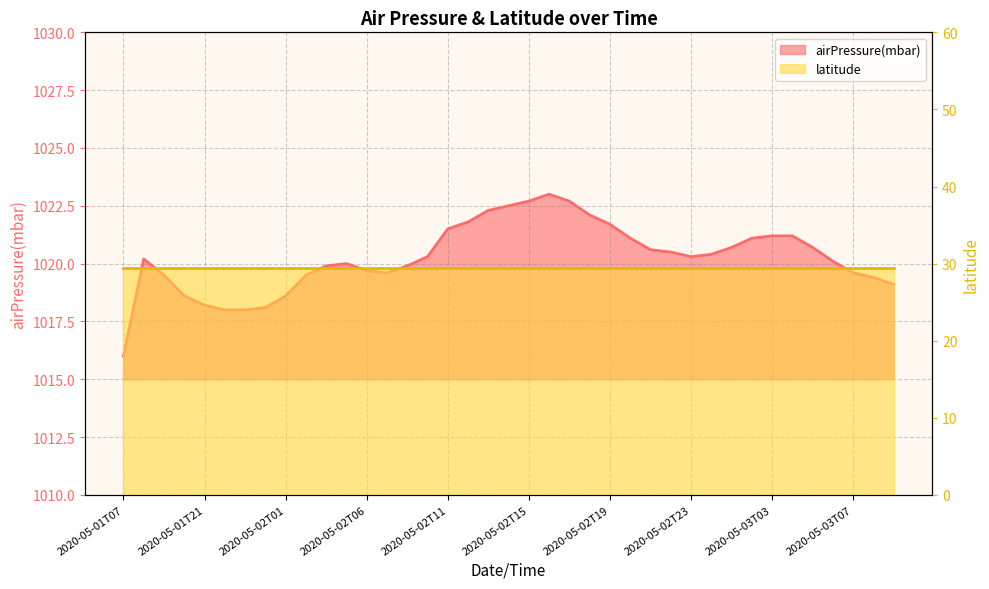

What is the difference between the values at 2020-05-02T15 and 2020-05-01T21?

4.5